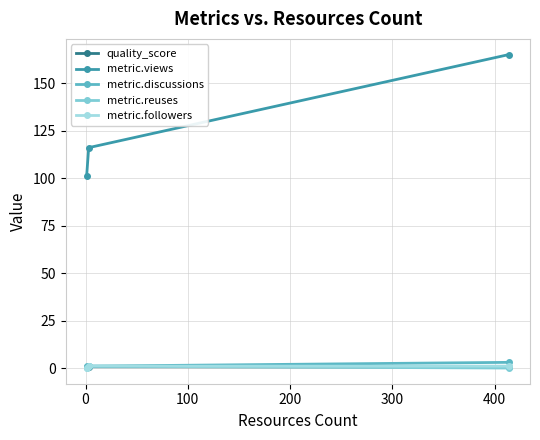

What is the value of the metric.discussions point at the 3rd from the left?

3.0